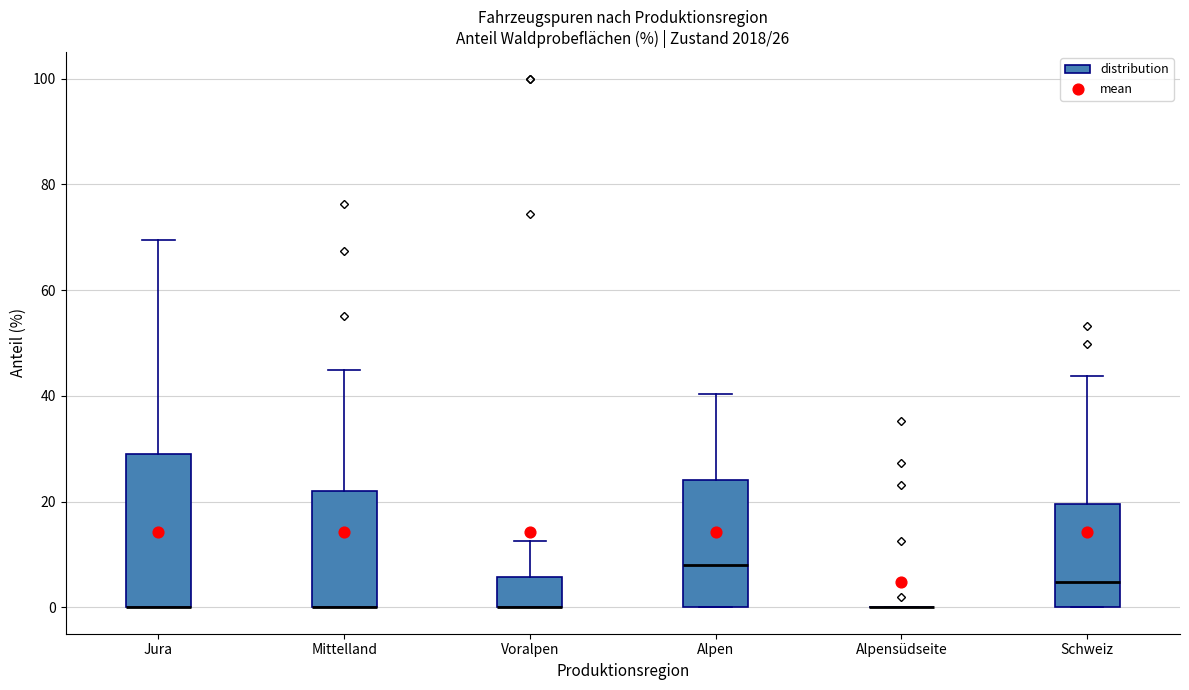

Comparing the boxes themselves (not the whiskers), which one is the tallest?

Jura